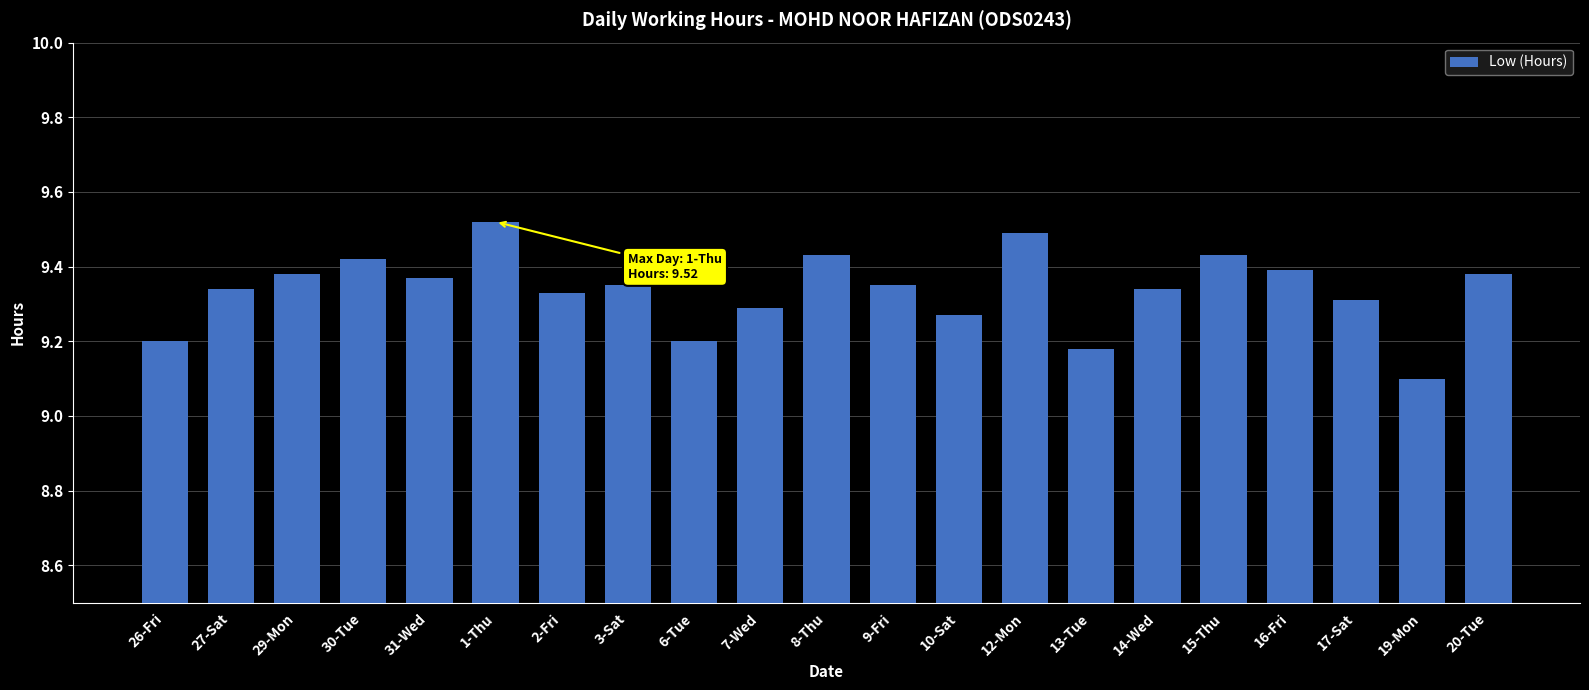

How many values are between 9 and 10?

21